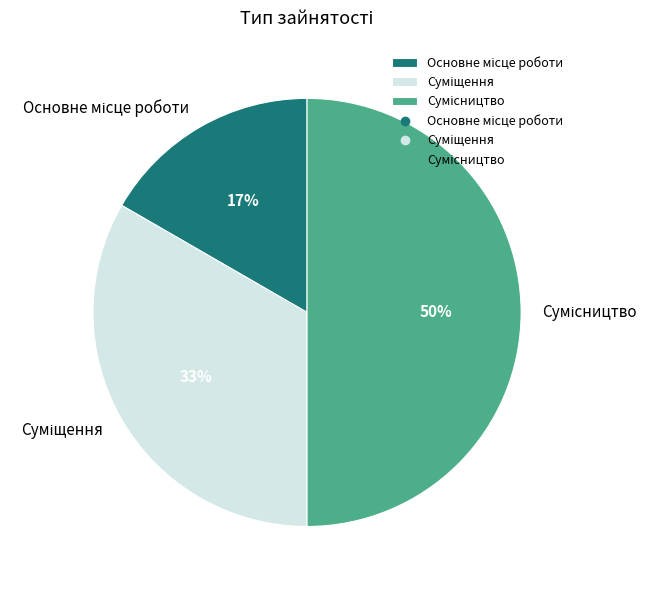

To the nearest percent, what is the average slice percentage?

33%